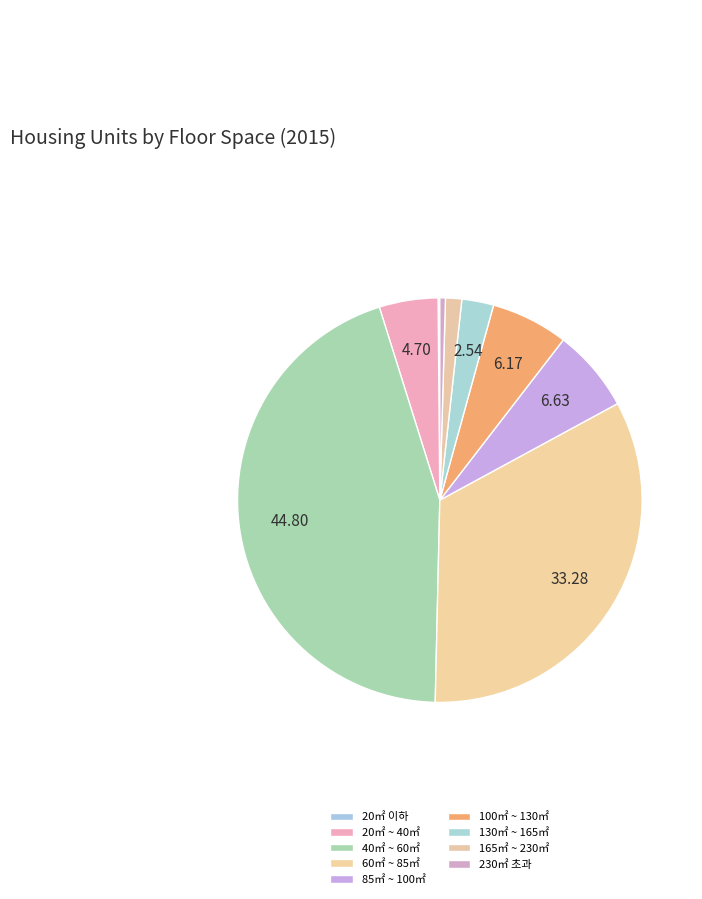

To the nearest percent, what is the difference between the 165㎡ ~ 230㎡ and 60㎡ ~ 85㎡ slice percentages?

32%